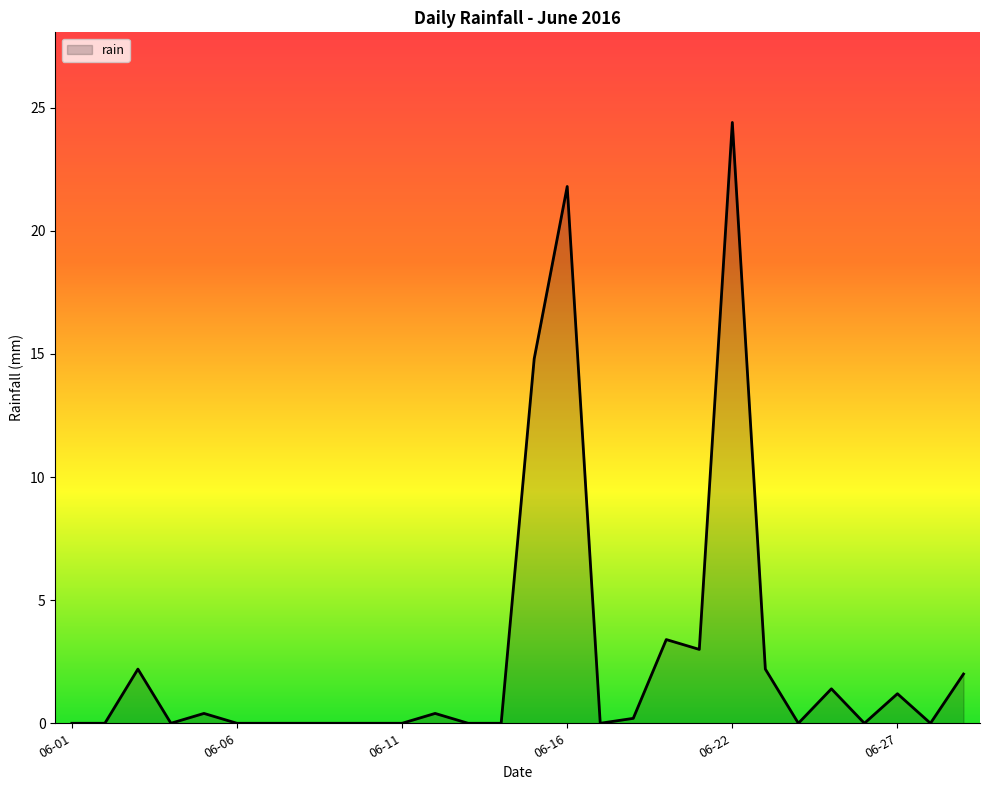

What is the greatest value displayed?

24.4